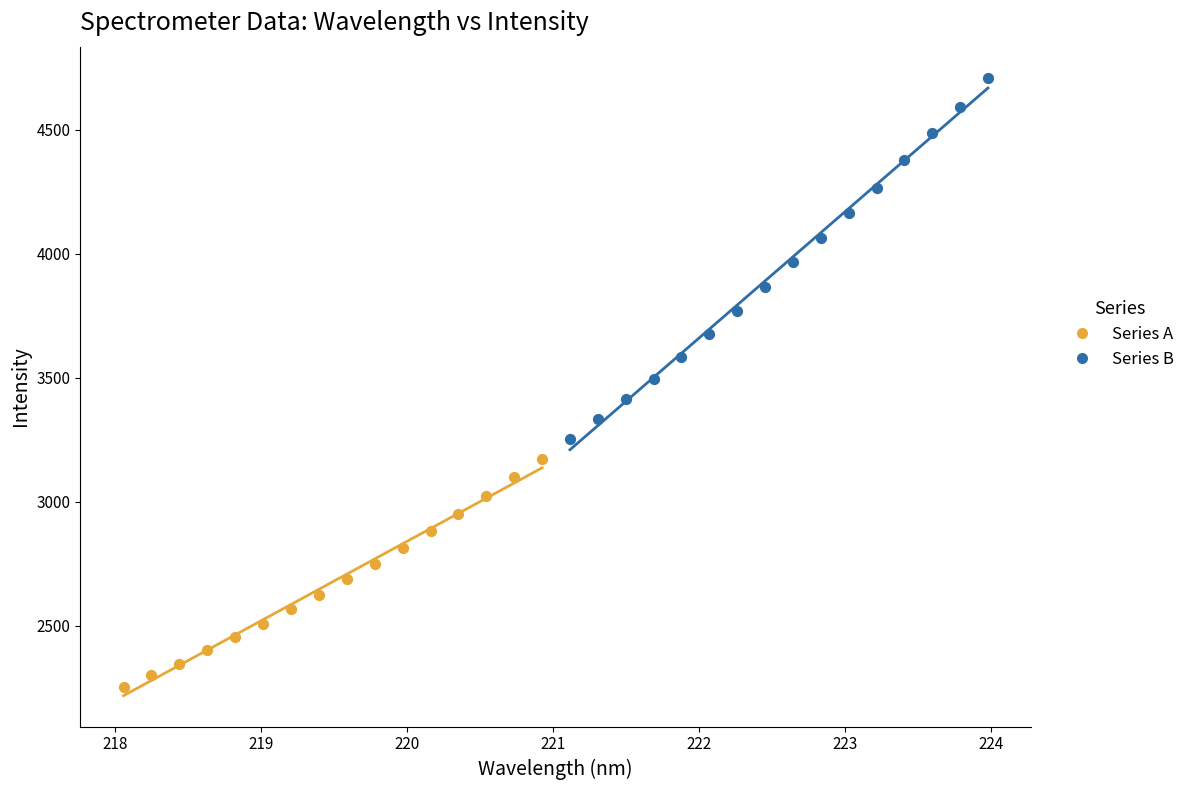

What are all the series names shown in the legend?

Series A, Series B